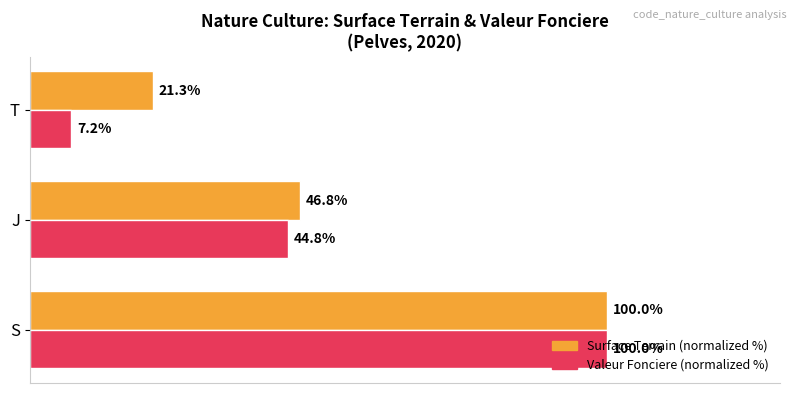

List the series in order of their overall mean, lowest first.

Valeur Fonciere (normalized %), Surface Terrain (normalized %)